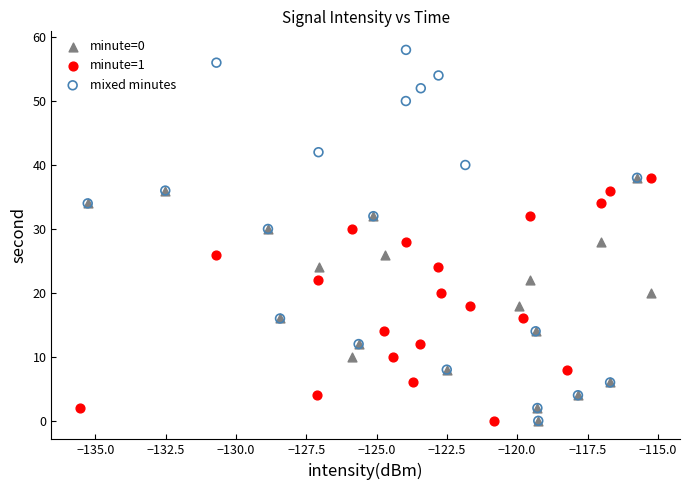

What are all the series names shown in the legend?

minute=0, minute=1, mixed minutes